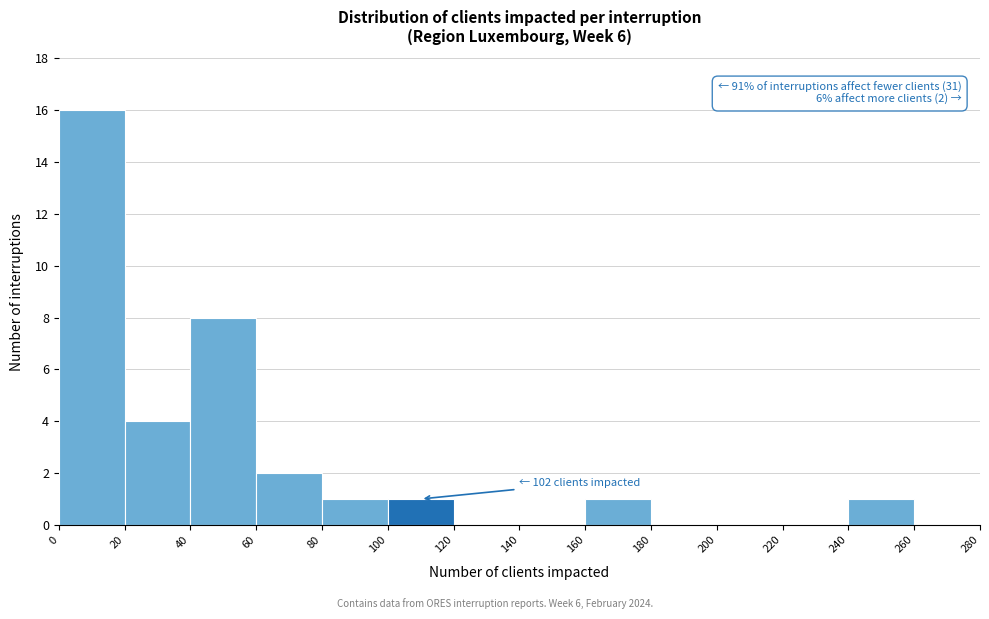

Over which range of the x-axis is the bar tallest?

0 to 20